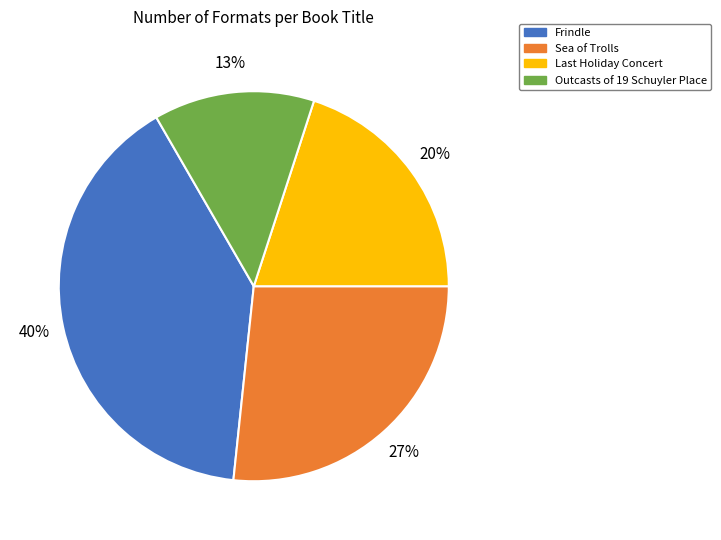

Count the number of slices in the pie.

4